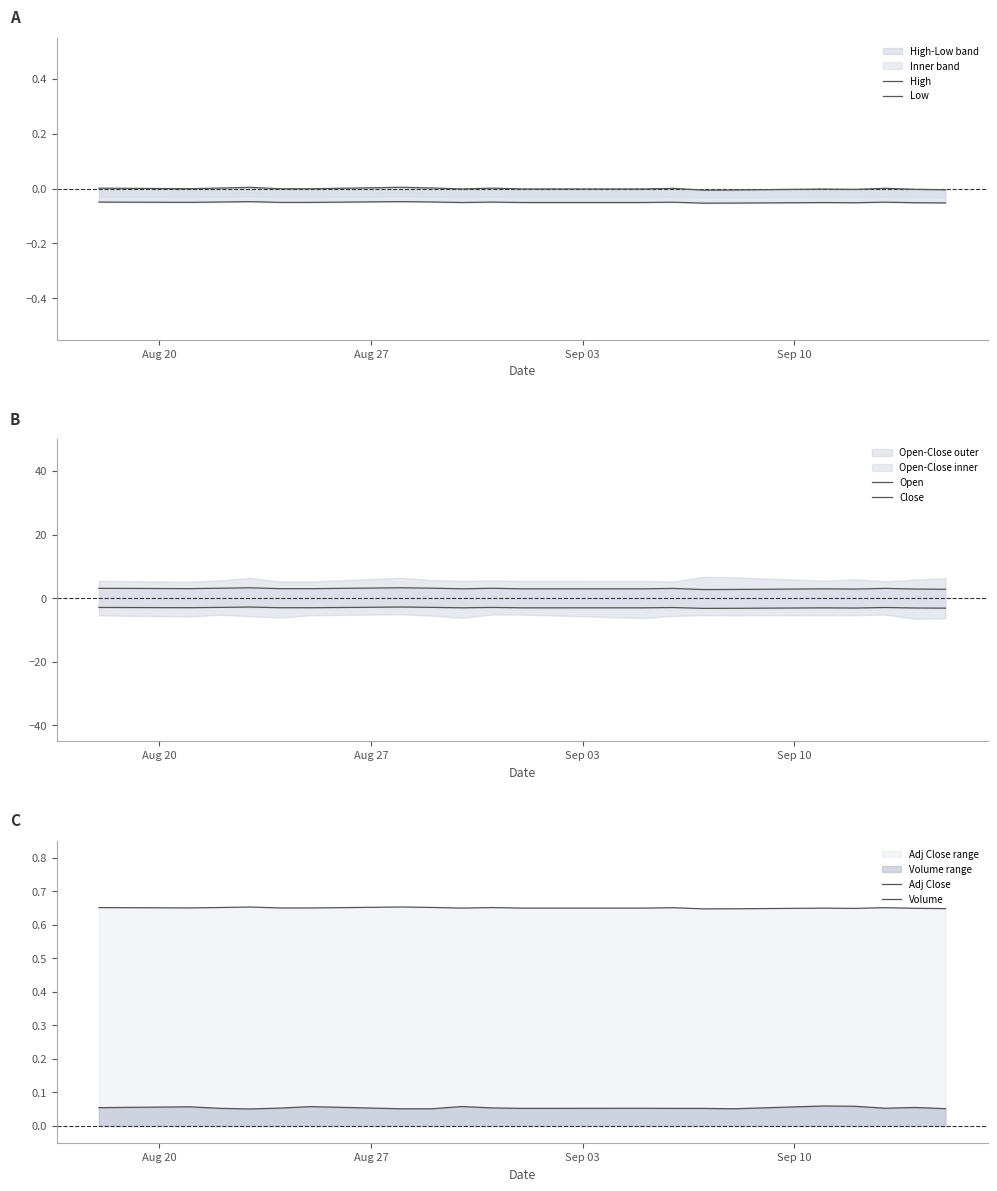

At which label is High closest to 0?

Aug 27